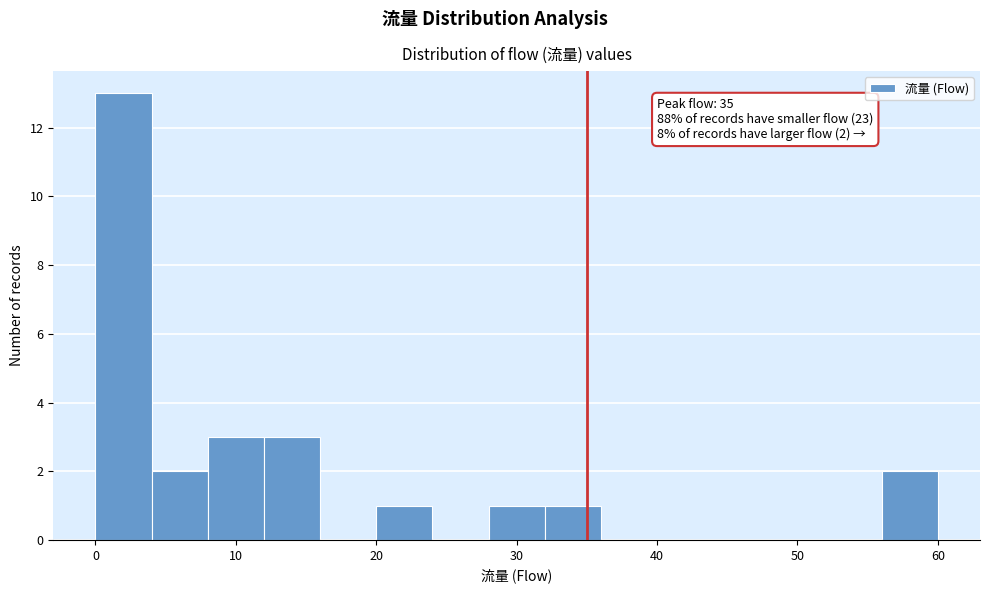

Which range on the x-axis has the tallest bar?

0 to 4